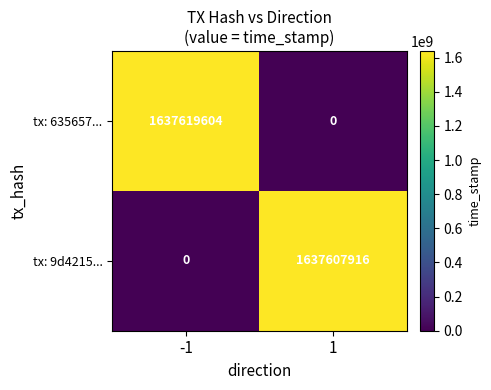

At which category is the sum across all series the highest?

-1